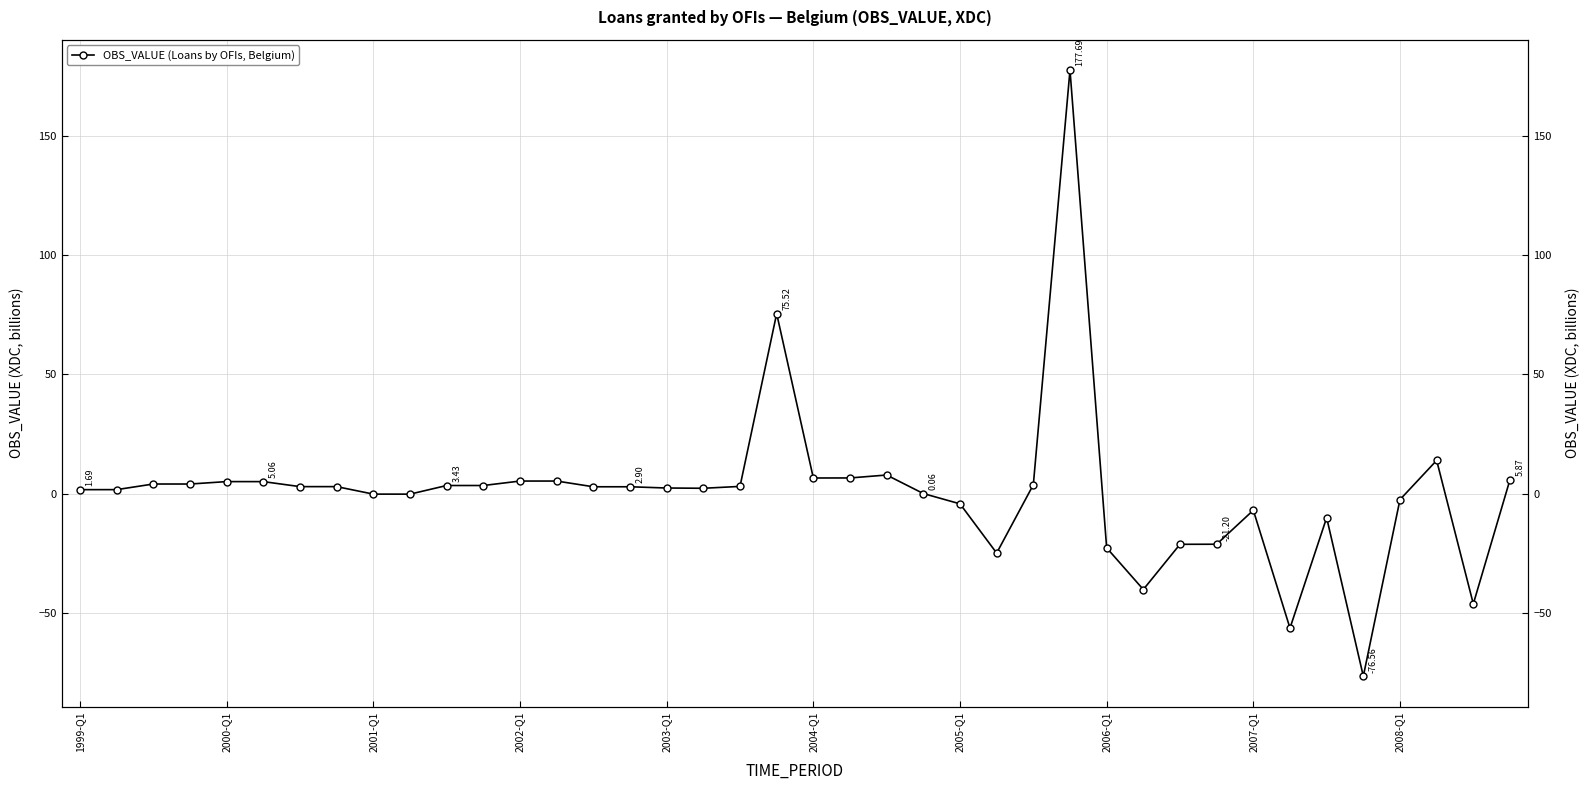

What is the greatest value displayed?

177.7